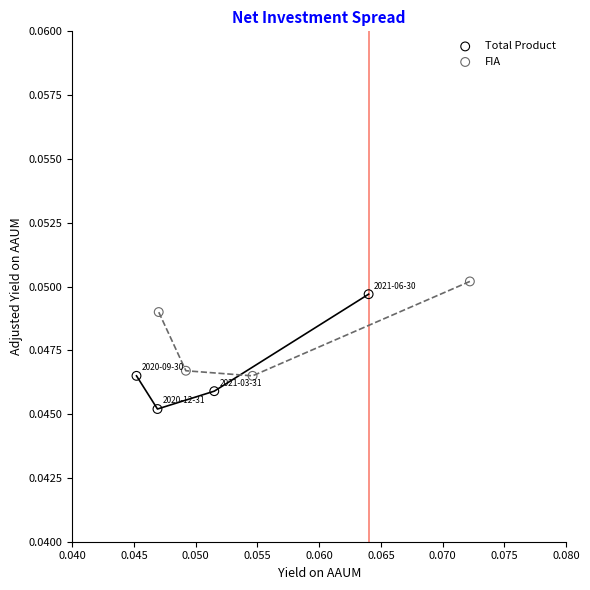

Which series has the widest spread of Y values?

Total Product